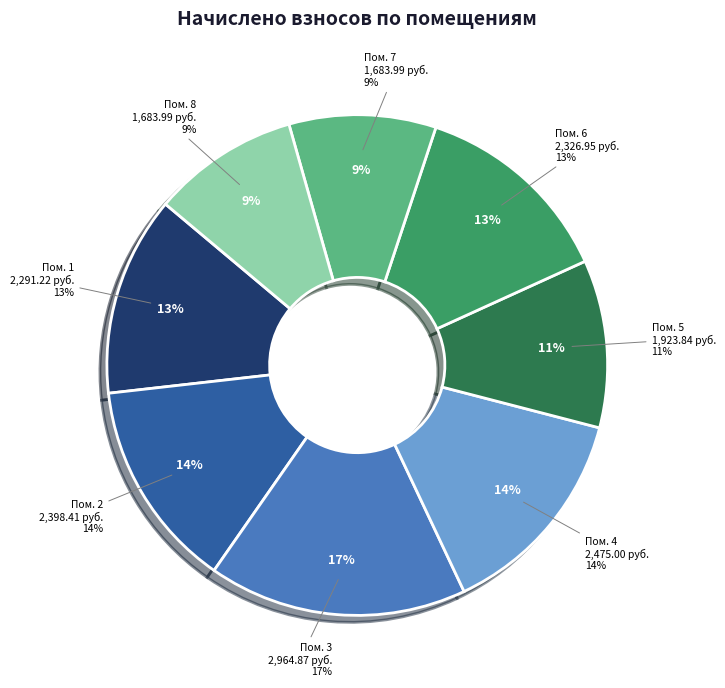

The 7 slice represents 9% of the pie. True or false?

True